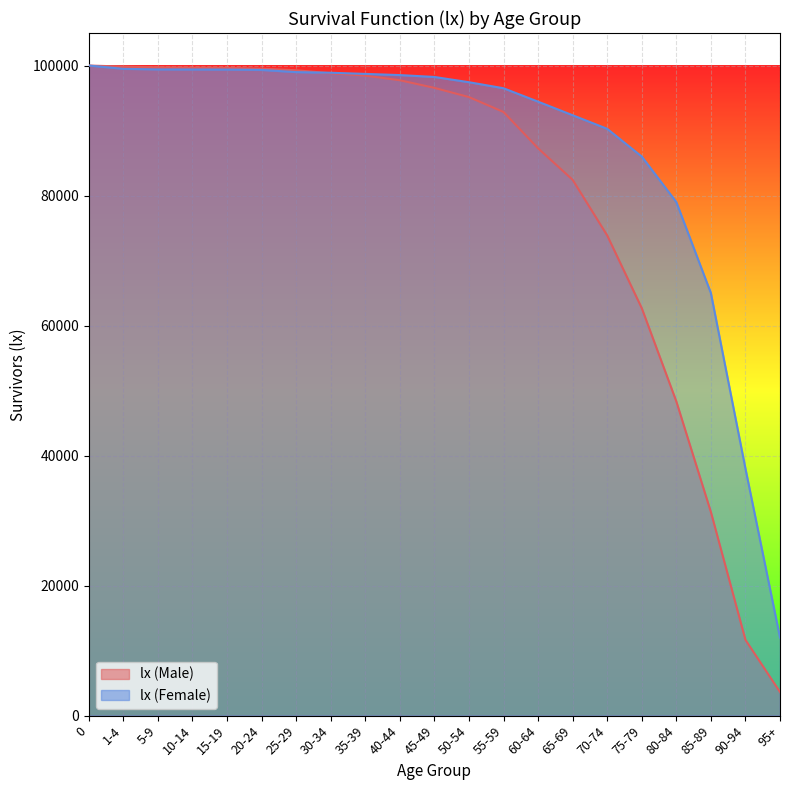

Reading left to right, list all the values displayed in this chart.

100000	99840	99723	99662	99639	99513	99271	98807	98452	97736	96564	95146	92852	87269	82422	73866	62680	48336	31330	11660	3636